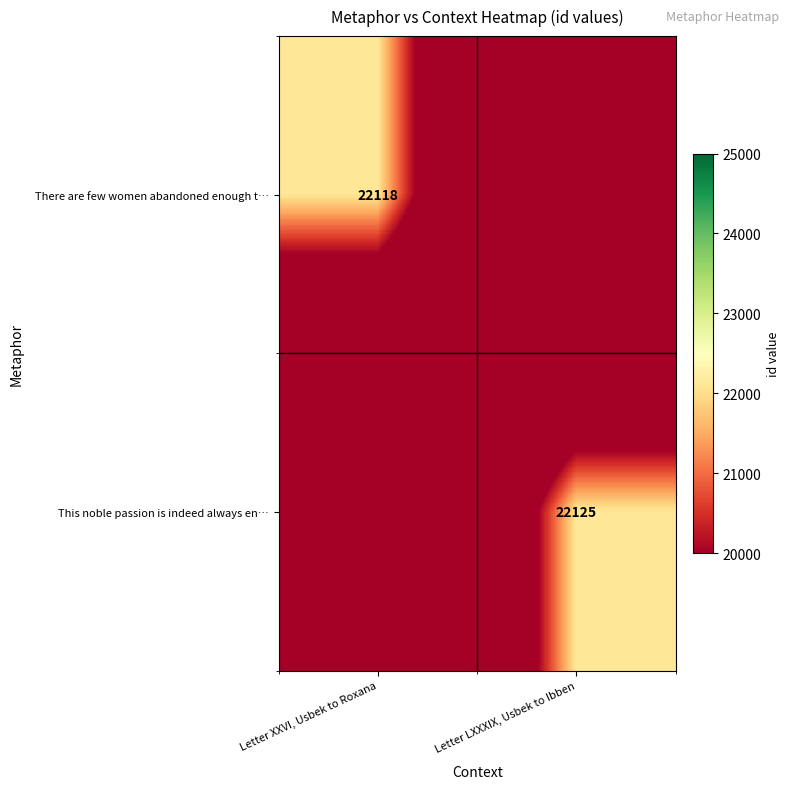

Which label corresponds to the smallest value in the chart?

Letter LXXXIX, Usbek to Ibben